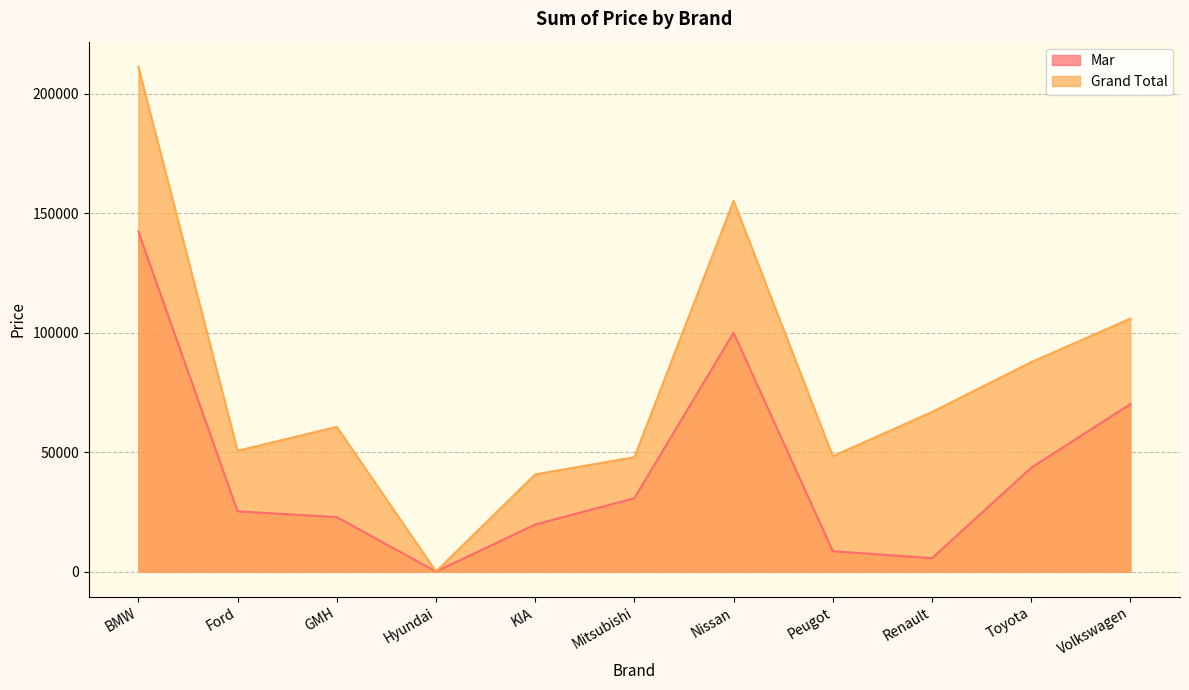

Does the chart display data point markers on the line(s)?

No